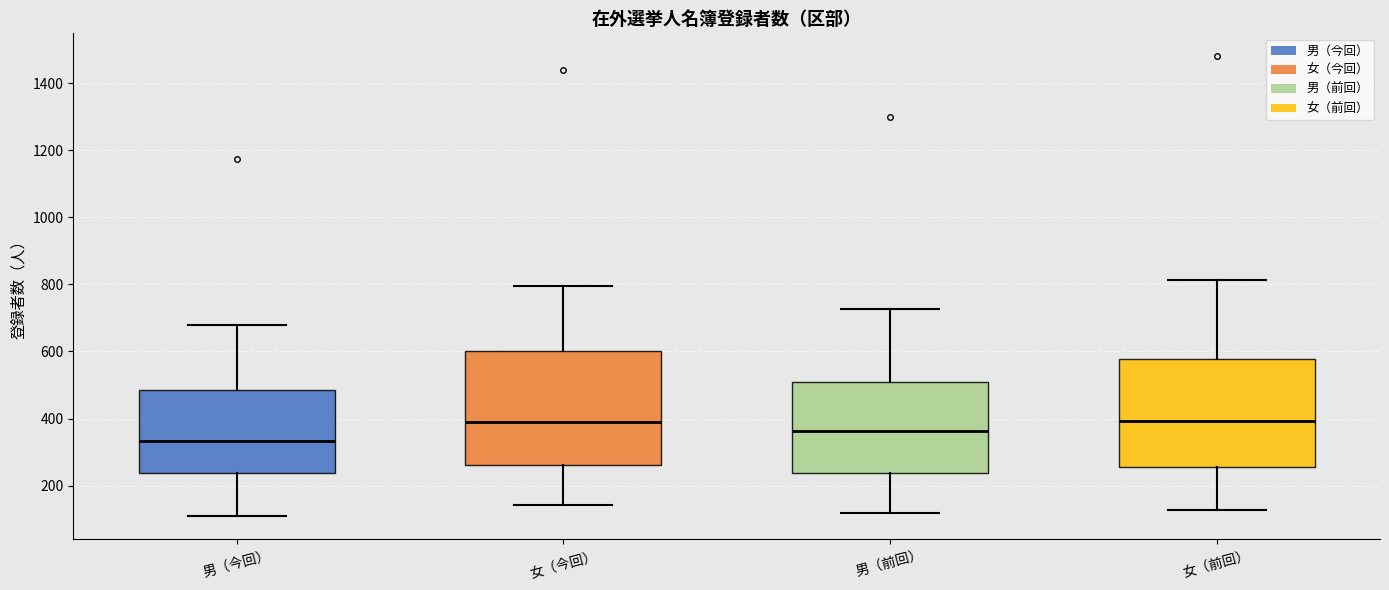

Reading left to right, read every box against the y-axis: the position of its median line, the range the box covers, and the ends of its whiskers. The values are not printed on the chart, so give them approximately, as read against the axis.

男（今回）: median 340, box 240 to 480, whiskers 120 to 680
女（今回）: median 380, box 260 to 600, whiskers 140 to 800
男（前回）: median 360, box 240 to 500, whiskers 120 to 720
女（前回）: median 400, box 260 to 580, whiskers 120 to 820